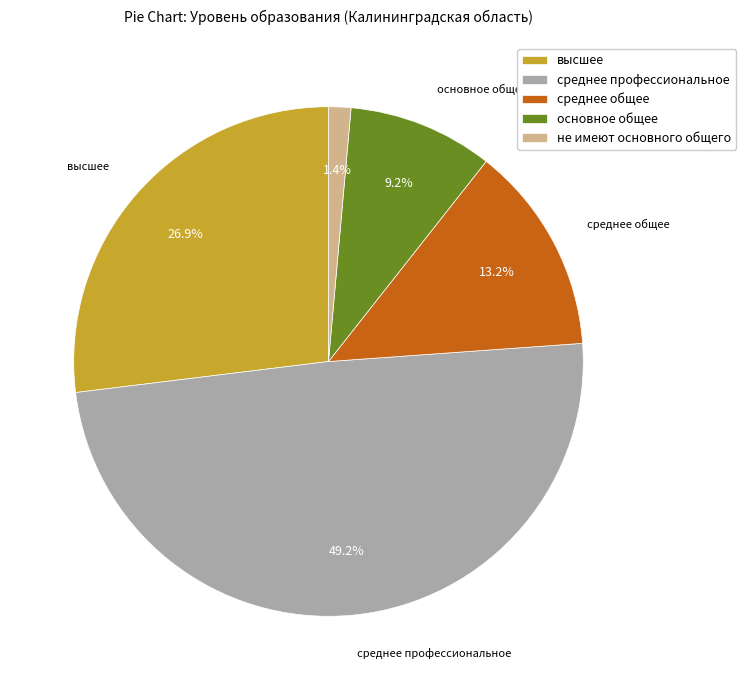

Between среднее общее and высшее, which is larger?

высшее